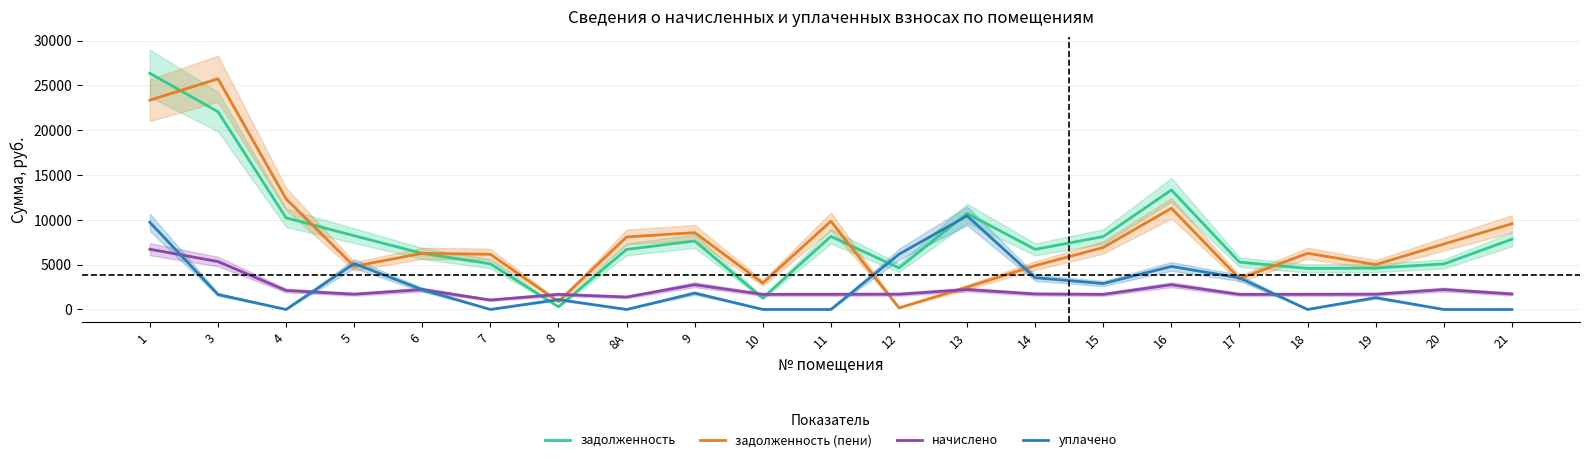

True or false: задолженность (пени) has a value of 12343.4 at 4.

True